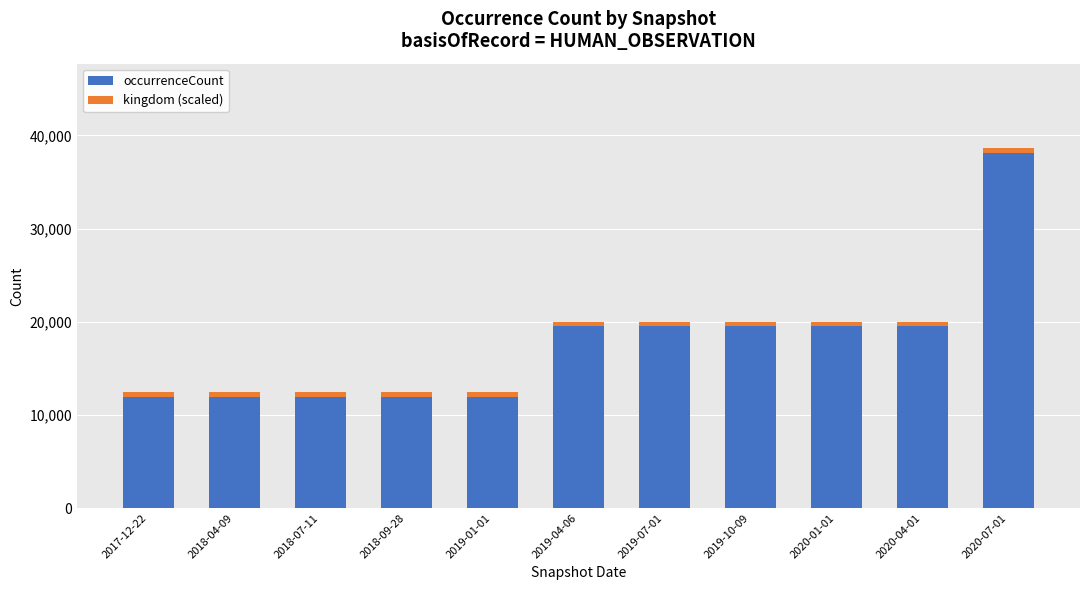

The value of occurrenceCount at 2019-10-09 is 19491. True or false?

True